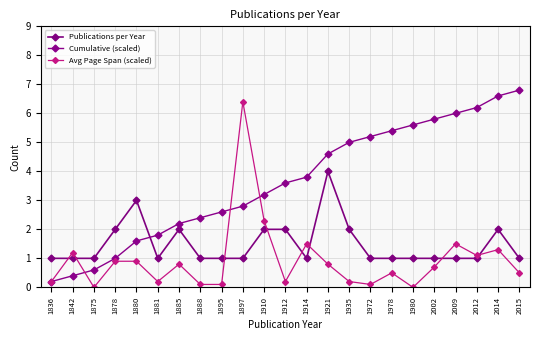

What is the average value of the Cumulative (scaled) series?

3.6